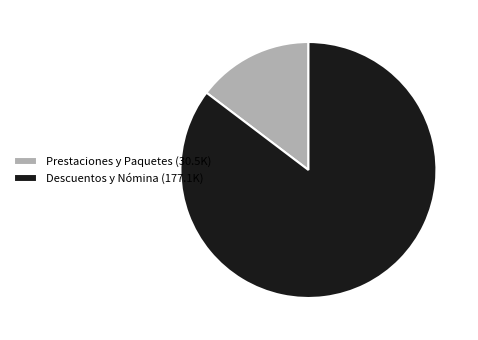

Which slice is the smallest?

Prestaciones y Paquetes (30.5K)